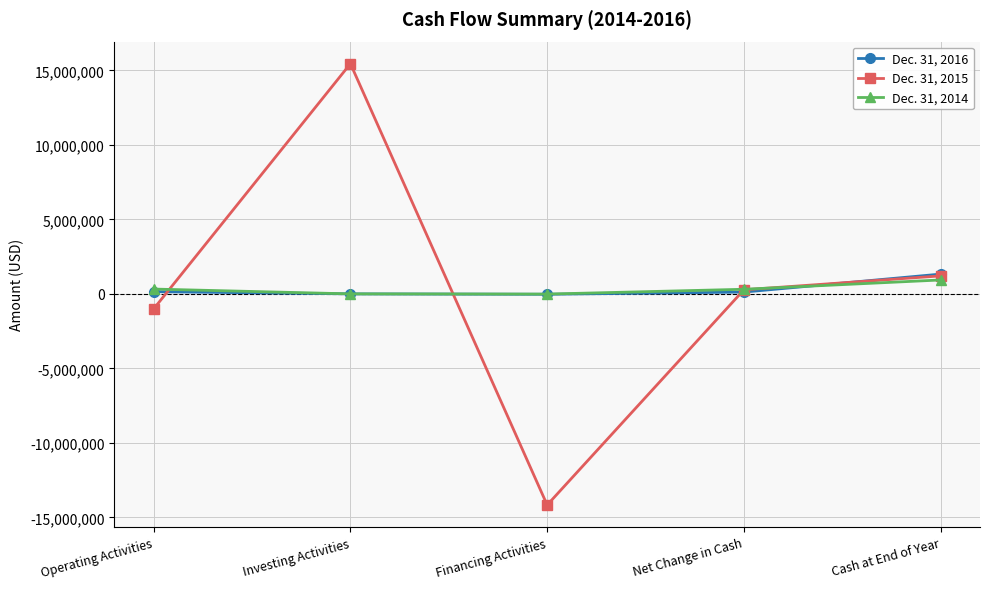

True or false: Dec. 31, 2014 has more than 2 interior local peaks.

False